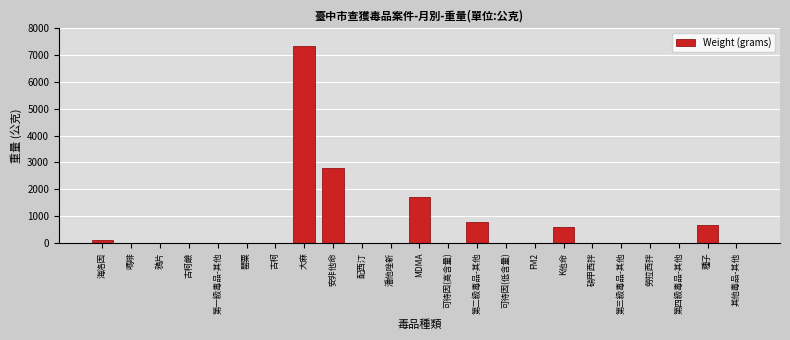

True or false: the data shows 0.0 at 第一級毒品-其他.

True